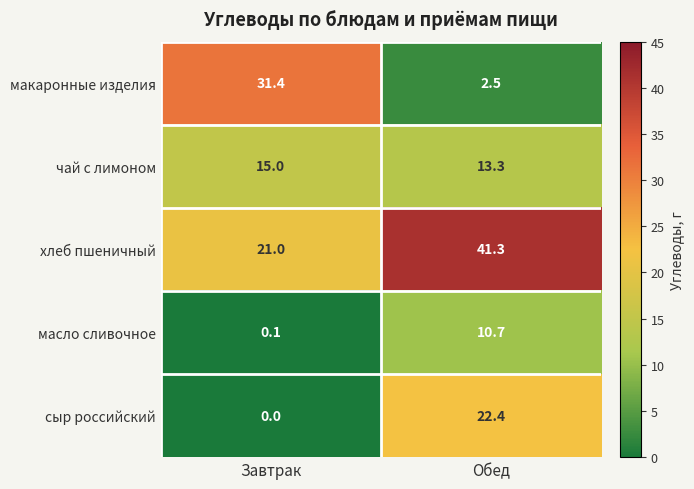

Where is макаронные изделия nearest to the value 16?

Обед